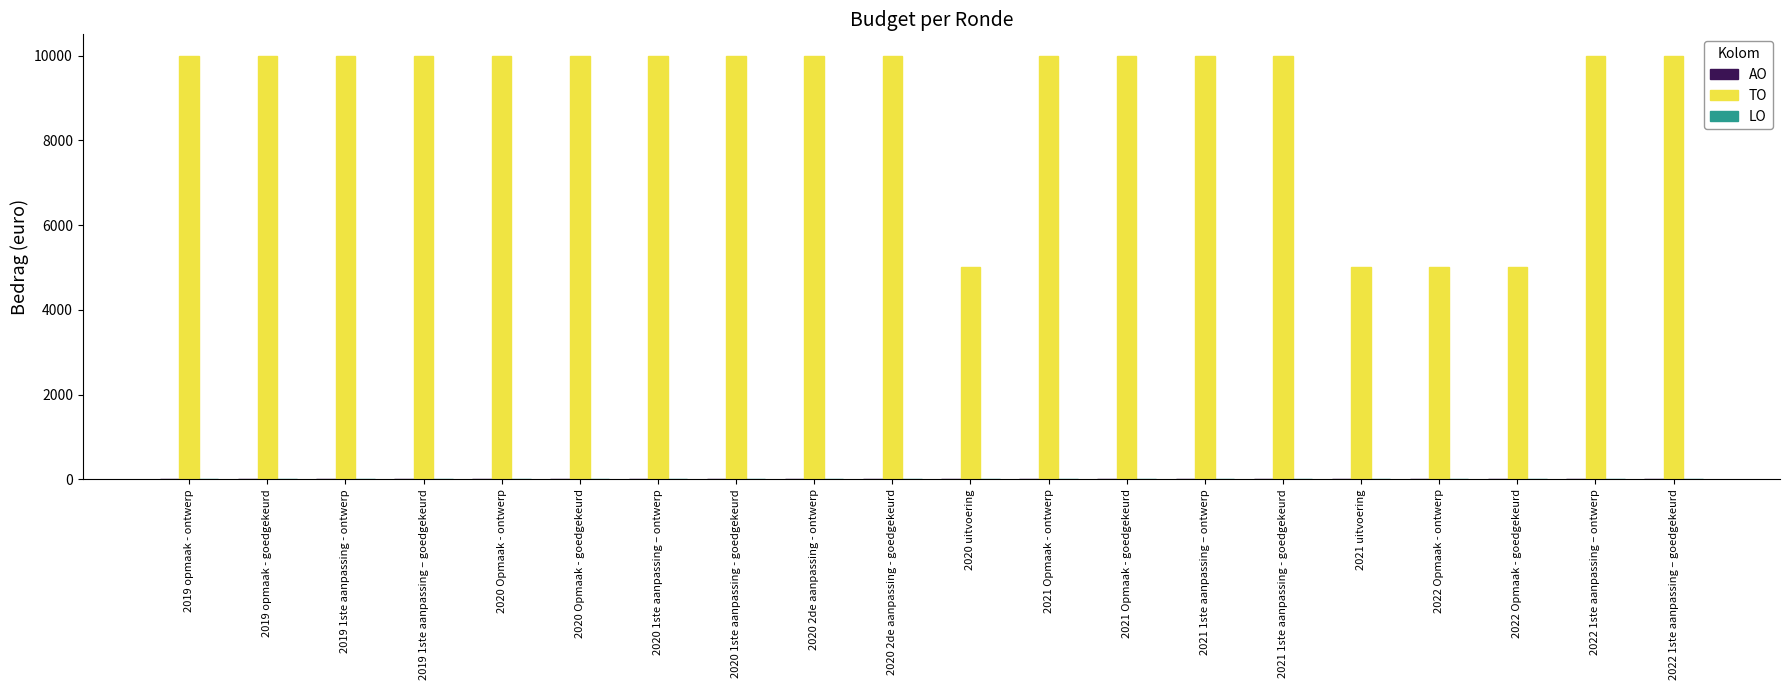

What is the ratio of the value at 2021 uitvoering to the value at 2019 opmaak - ontwerp?

0.5